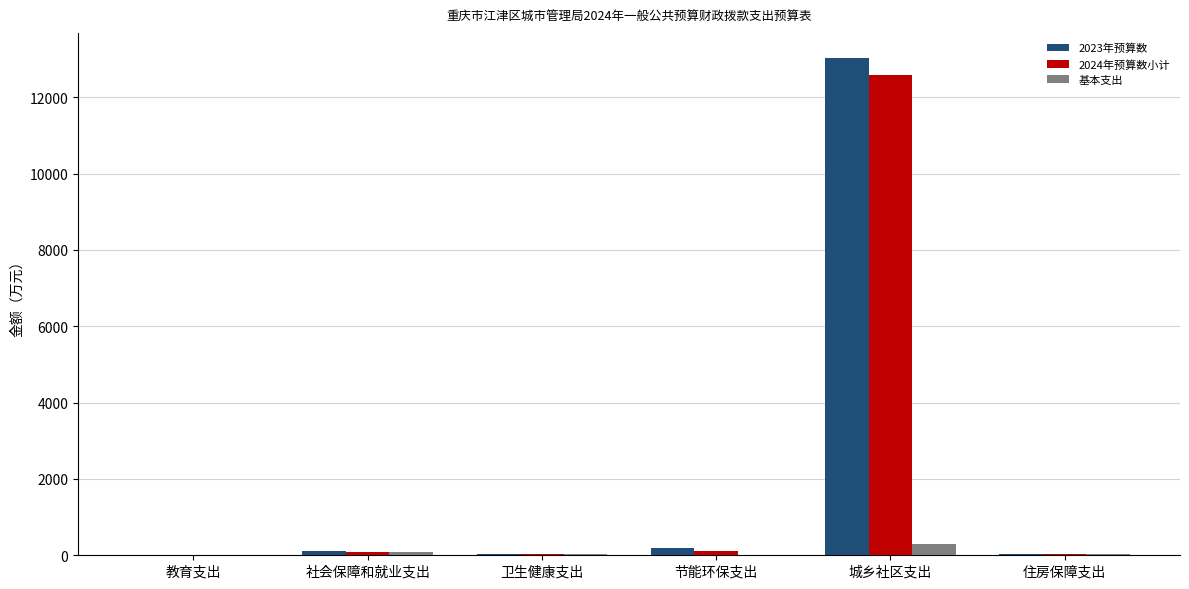

What is the average value of the 基本支出 series?

75.3